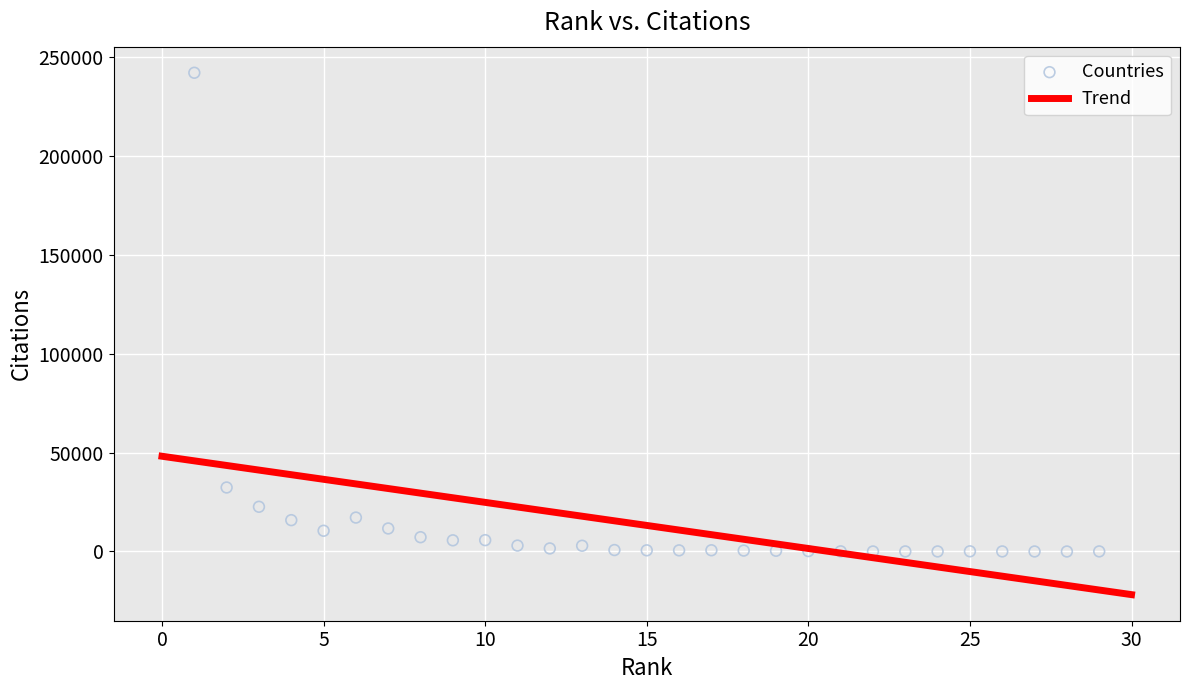

What Y value in the scatter plot is closest to 121099?

32381